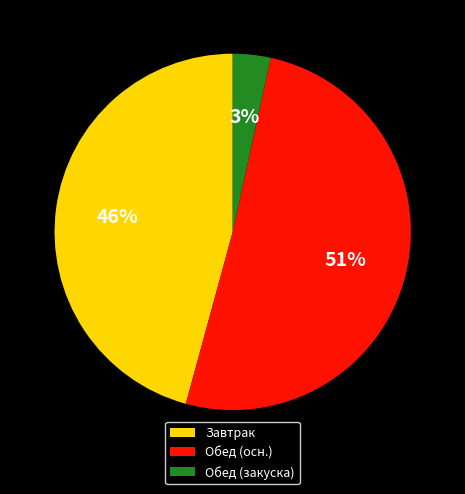

Combined, do Обед (осн.) and Обед (закуска) account for over 50%?

Yes